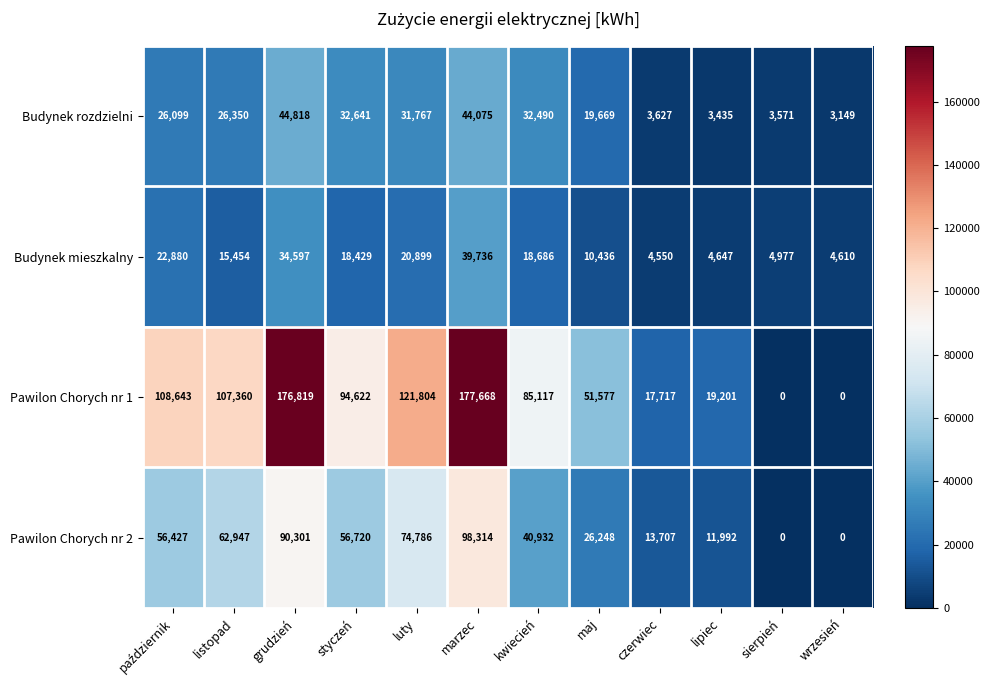

True or false: Pawilon Chorych nr 1 has a value of 144449 at kwiecień.

False